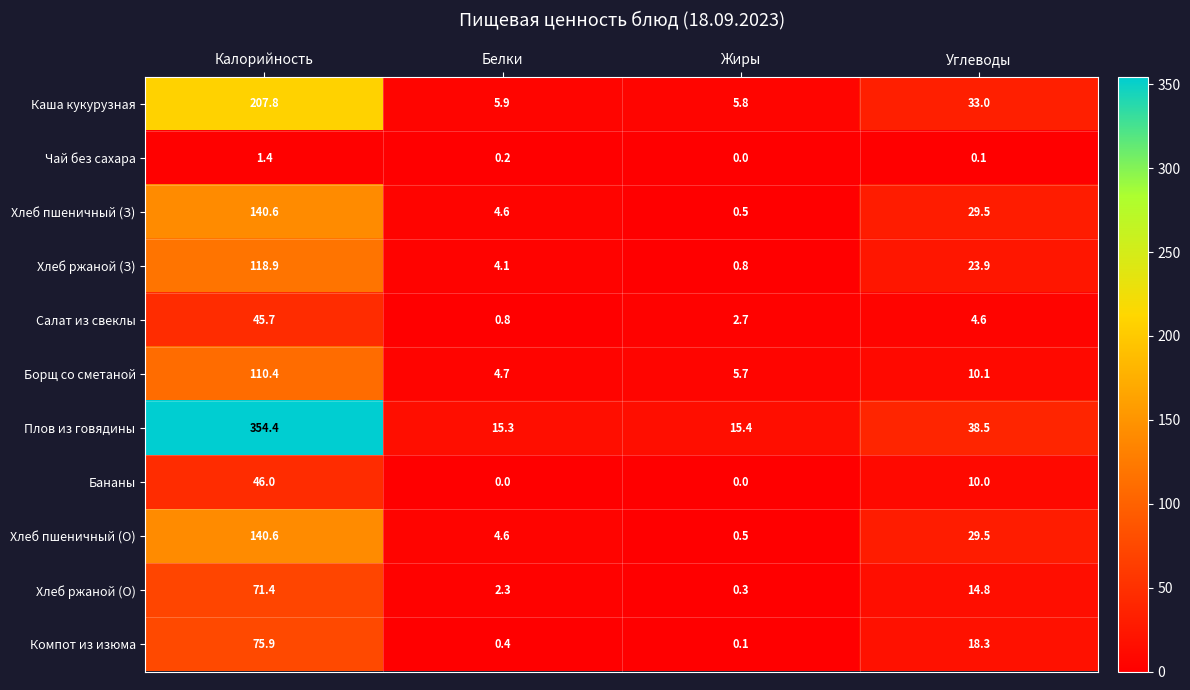

True or false: Салат из свеклы has a value of 4.6 at Углеводы.

True